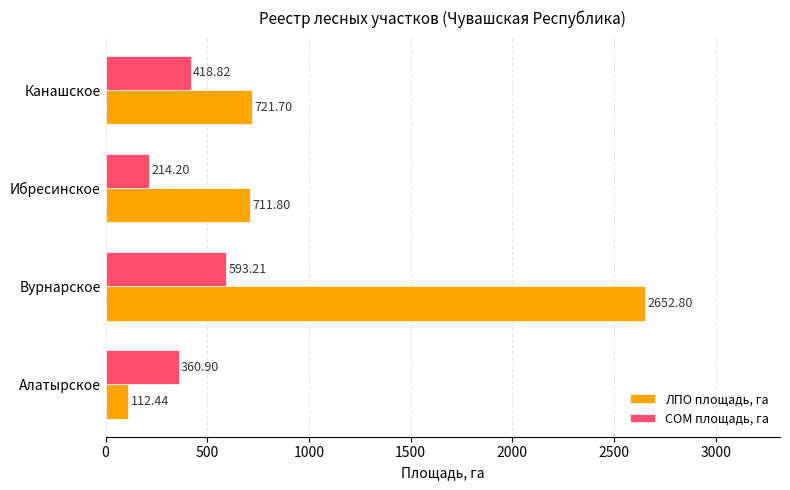

What is the maximum value shown in the chart?

2652.8